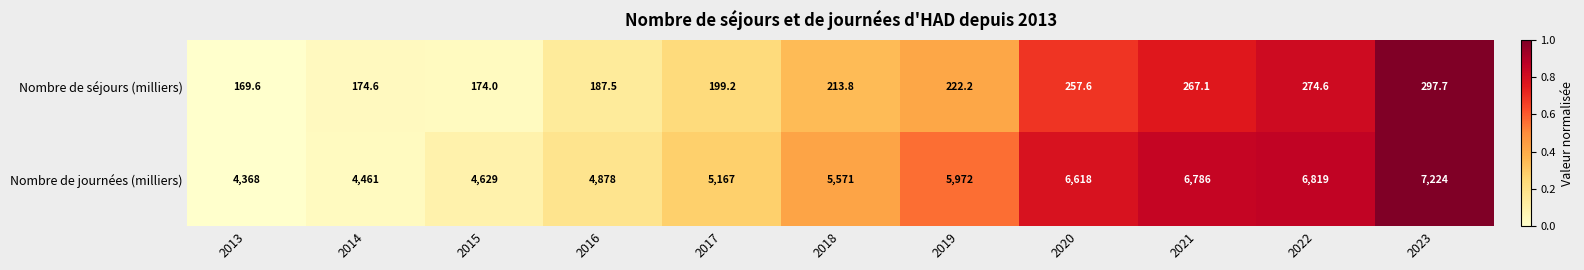

Is it true that Nombre de journées (milliers) equals 1887.9 at 2016?

False